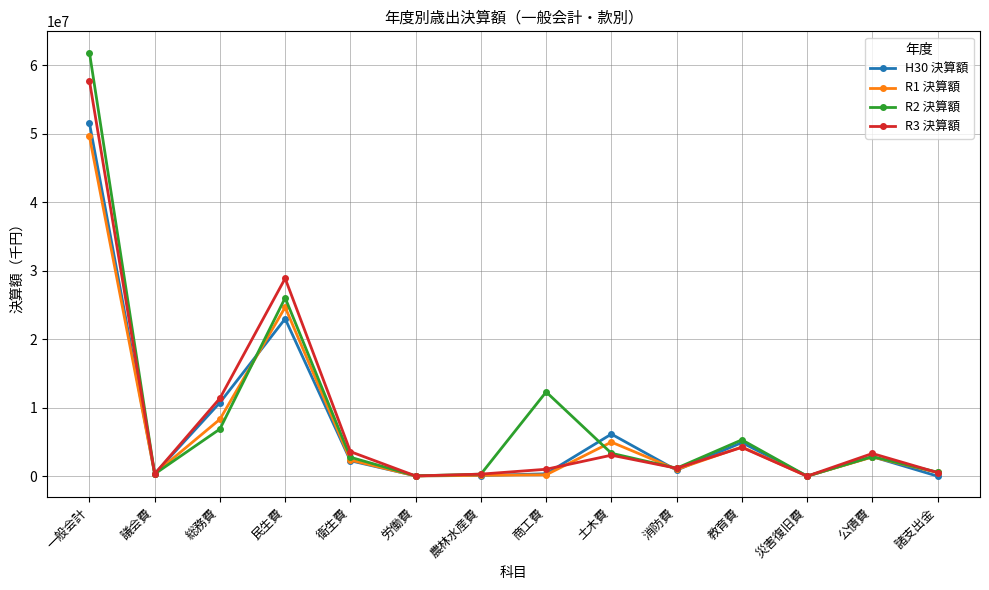

True or false: R2 決算額 has more than 1 interior local peaks.

True